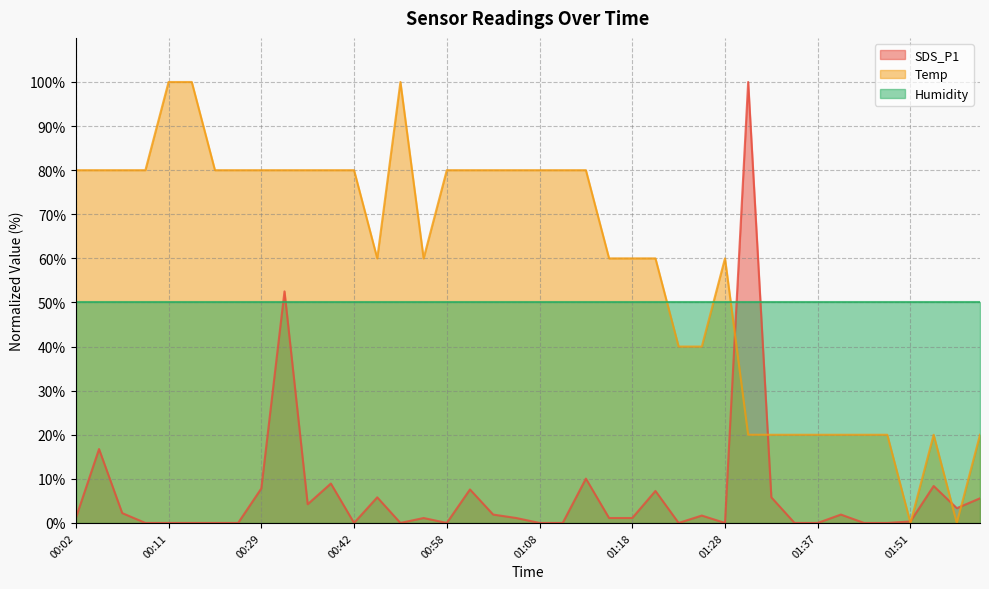

What position from the left is 00:25?

7